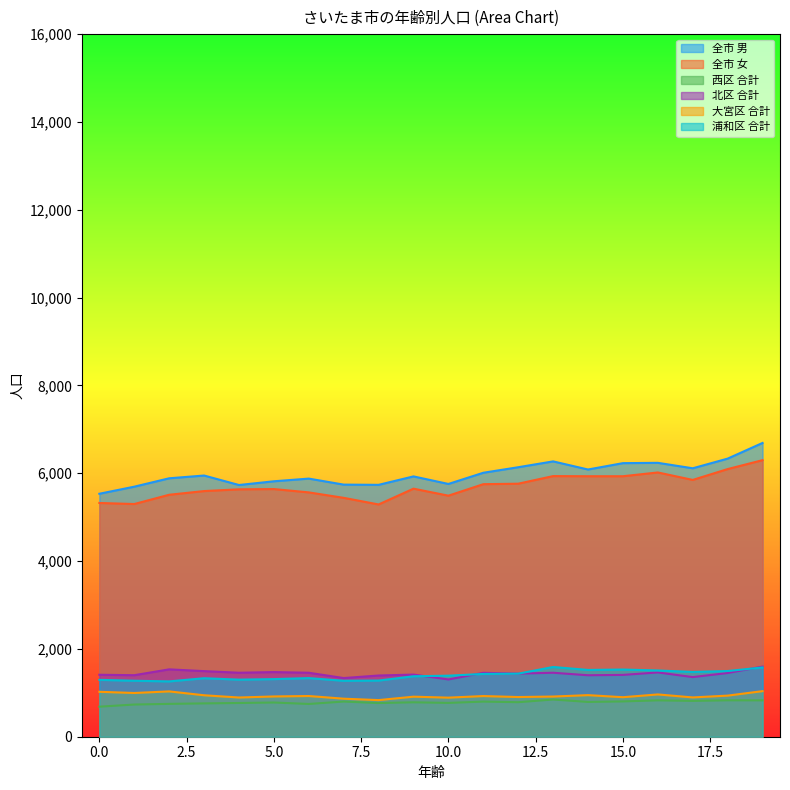

Between 13 and 16, which series saw the biggest shift?

全市 女